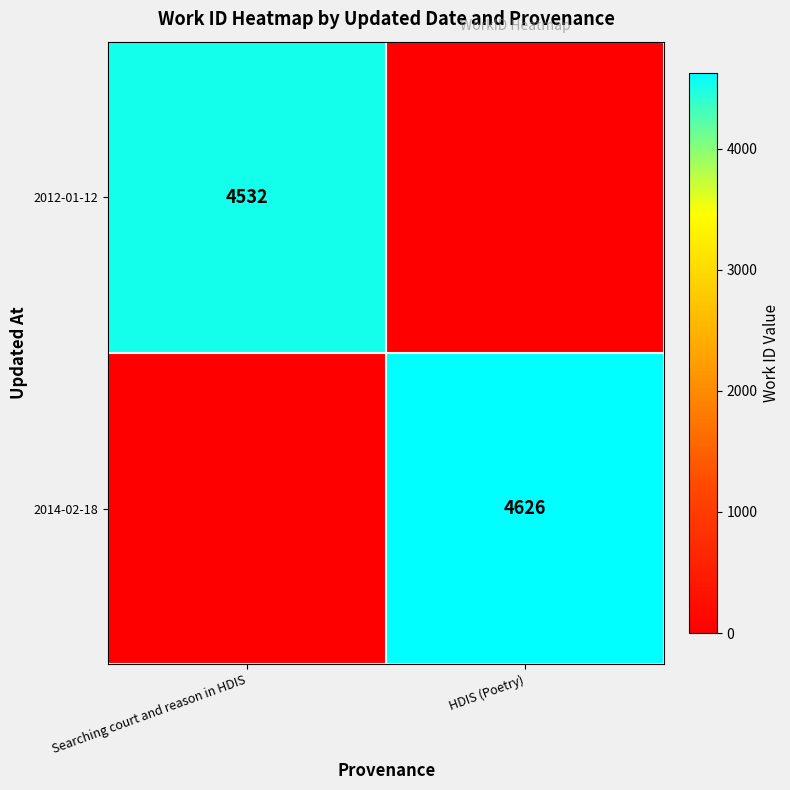

The 2012-01-12 series shows 4532 at Searching court and reason in HDIS. True or false?

True